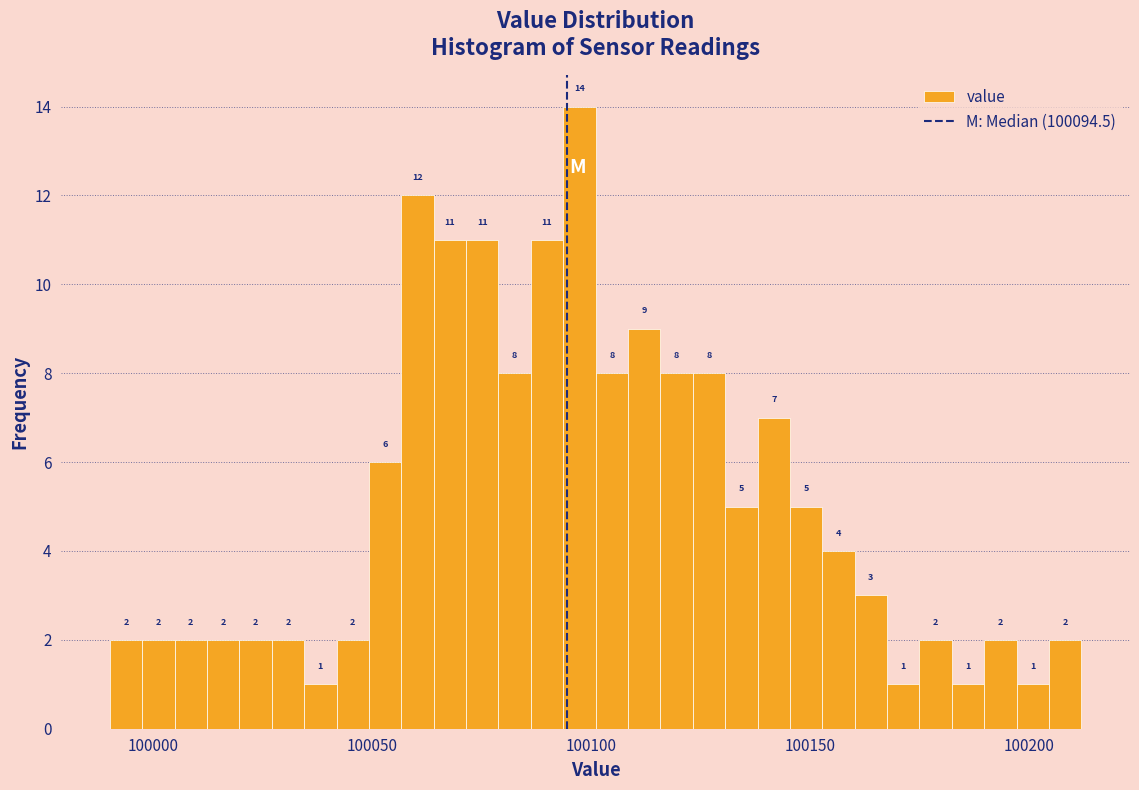

Around what value on the x-axis is the tallest bar? Give the approximate position of its centre, as read against the axis.

100095